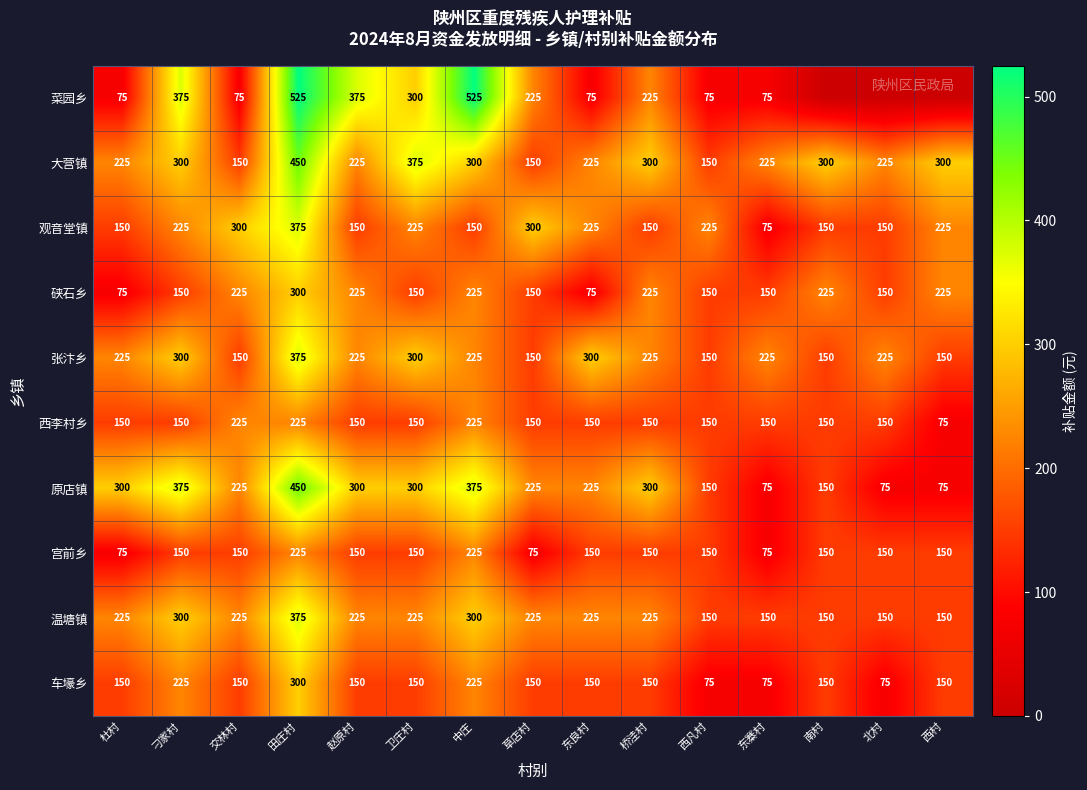

Read the 观音堂镇 value at 东寨村, to the nearest 50.

100